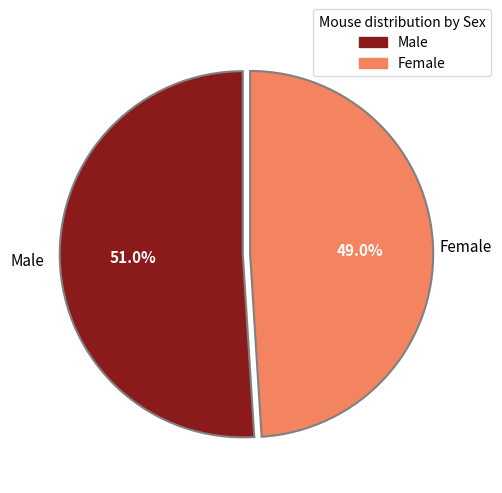

Is there any slice that represents more than half of the pie?

Yes